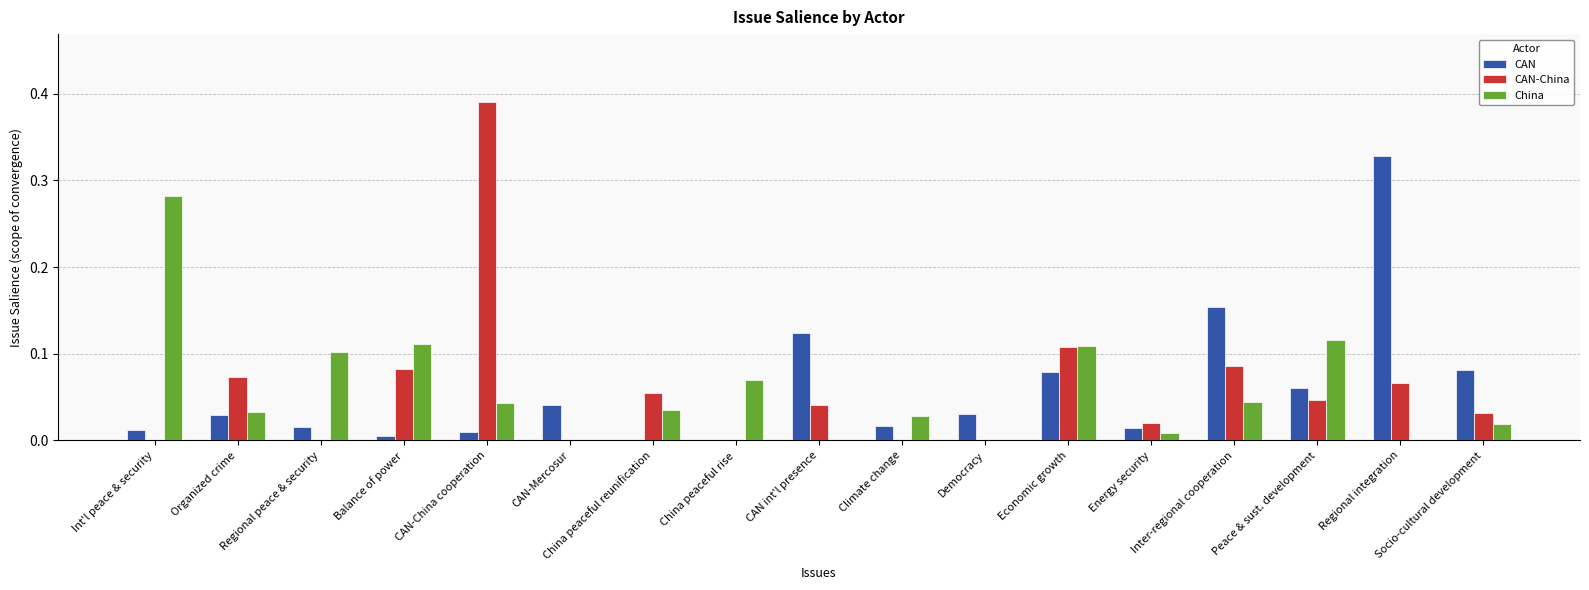

Are the bars grouped side by side (vs. stacked)?

Yes